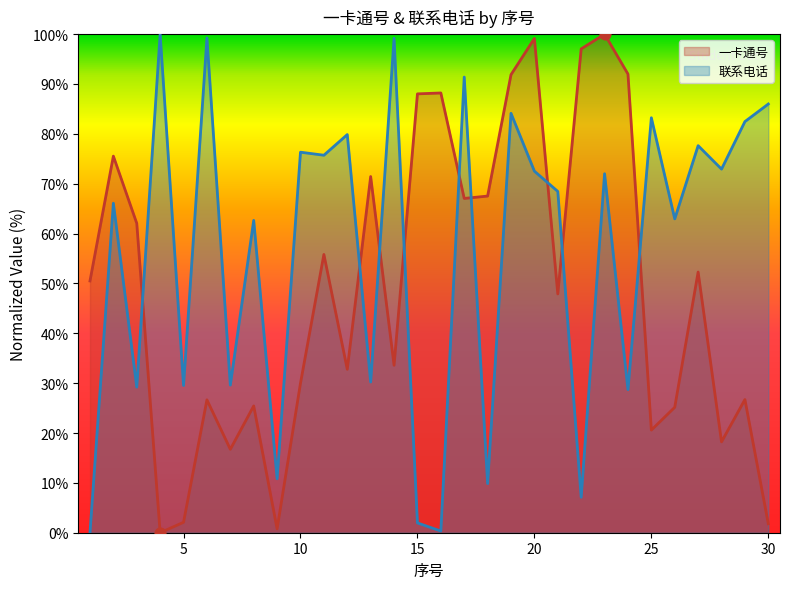

What are all the series names shown in the legend?

一卡通号, 联系电话